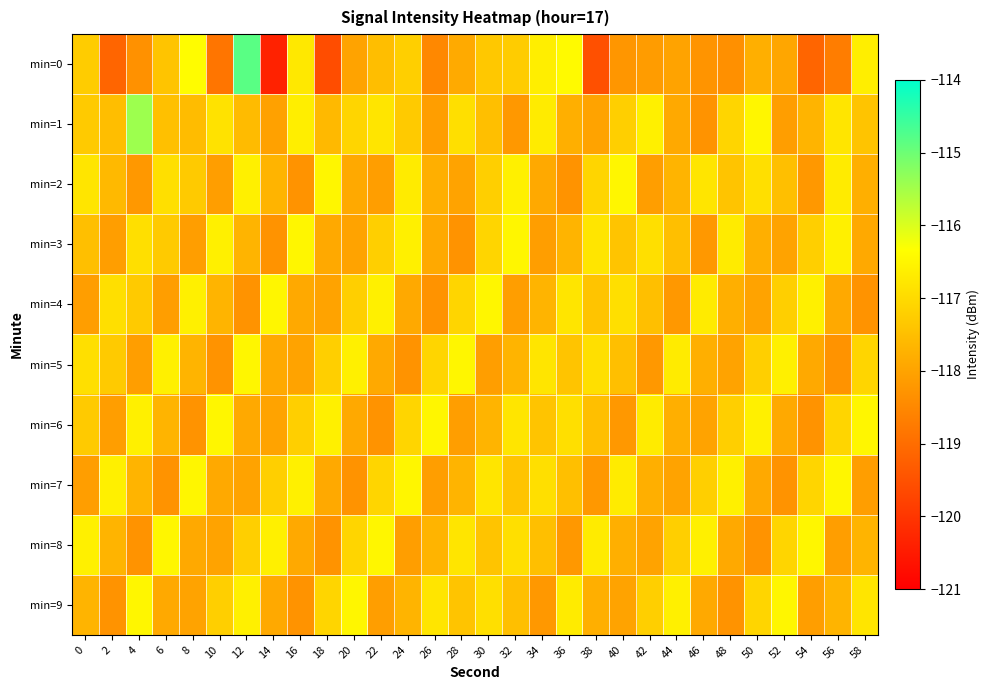

Reading right to left, list all the values displayed in this chart.

min=0: 58=-116.6	56=-118.7	54=-119.2	52=-118.0	50=-117.8	48=-118.4	46=-118.3	44=-118.0	42=-118.1	40=-118.2	38=-119.5	36=-116.4	34=-116.6	32=-117.3	30=-117.3	28=-117.9	26=-118.5	24=-117.2	22=-117.5	20=-118.0	18=-119.6	16=-116.7	14=-120.4	12=-114.8	10=-118.8	8=-116.4	6=-117.4	4=-118.3	2=-119.1	0=-117.3
min=1: 58=-117.4	56=-116.8	54=-117.7	52=-118.1	50=-116.5	48=-117.1	46=-118.3	44=-117.9	42=-116.6	40=-117.2	38=-118.0	36=-117.8	34=-116.7	32=-118.2	30=-117.5	28=-116.9	26=-118.1	24=-117.3	22=-116.8	20=-117.1	18=-117.6	16=-116.6	14=-118.0	12=-117.6	10=-116.9	8=-117.5	6=-117.5	4=-115.4	2=-117.5	0=-117.3
min=2: 58=-117.8	56=-116.7	54=-118.2	52=-117.5	50=-116.9	48=-117.4	46=-116.8	44=-117.7	42=-118.1	40=-116.5	38=-117.1	36=-118.3	34=-117.9	32=-116.6	30=-117.2	28=-118.0	26=-117.8	24=-116.7	22=-118.1	20=-117.9	18=-116.5	16=-118.3	14=-117.7	12=-116.6	10=-118.1	8=-117.3	6=-116.9	4=-118.2	2=-117.6	0=-116.8
min=3: 58=-117.9	56=-116.6	54=-117.2	52=-118.0	50=-117.8	48=-116.7	46=-118.2	44=-117.5	42=-116.9	40=-117.4	38=-116.8	36=-117.7	34=-118.1	32=-116.5	30=-117.1	28=-118.3	26=-117.9	24=-116.6	22=-117.2	20=-118.0	18=-117.9	16=-116.5	14=-118.3	12=-117.7	10=-116.6	8=-118.1	6=-117.3	4=-116.9	2=-118.1	0=-117.5
min=4: 58=-118.3	56=-117.9	54=-116.6	52=-117.2	50=-118.0	48=-117.8	46=-116.7	44=-118.2	42=-117.5	40=-116.9	38=-117.4	36=-116.8	34=-117.7	32=-118.1	30=-116.5	28=-117.1	26=-118.3	24=-117.9	22=-116.6	20=-117.2	18=-118.0	16=-117.9	14=-116.5	12=-118.3	10=-117.7	8=-116.6	6=-118.1	4=-117.3	2=-116.9	0=-118.1
min=5: 58=-117.1	56=-118.3	54=-117.9	52=-116.6	50=-117.2	48=-118.0	46=-117.8	44=-116.7	42=-118.2	40=-117.5	38=-116.9	36=-117.4	34=-116.8	32=-117.7	30=-118.1	28=-116.5	26=-117.1	24=-118.3	22=-117.9	20=-116.6	18=-117.2	16=-118.0	14=-117.9	12=-116.5	10=-118.3	8=-117.7	6=-116.6	4=-118.1	2=-117.3	0=-116.9
min=6: 58=-116.5	56=-117.1	54=-118.3	52=-117.9	50=-116.6	48=-117.2	46=-118.0	44=-117.8	42=-116.7	40=-118.2	38=-117.5	36=-116.9	34=-117.4	32=-116.8	30=-117.7	28=-118.1	26=-116.5	24=-117.1	22=-118.3	20=-117.9	18=-116.6	16=-117.2	14=-118.0	12=-117.9	10=-116.5	8=-118.3	6=-117.7	4=-116.6	2=-118.1	0=-117.3
min=7: 58=-118.1	56=-116.5	54=-117.1	52=-118.3	50=-117.9	48=-116.6	46=-117.2	44=-118.0	42=-117.8	40=-116.7	38=-118.2	36=-117.5	34=-116.9	32=-117.4	30=-116.8	28=-117.7	26=-118.1	24=-116.5	22=-117.1	20=-118.3	18=-117.9	16=-116.6	14=-117.2	12=-118.0	10=-117.9	8=-116.5	6=-118.3	4=-117.7	2=-116.6	0=-118.1
min=8: 58=-117.7	56=-118.1	54=-116.5	52=-117.1	50=-118.3	48=-117.9	46=-116.6	44=-117.2	42=-118.0	40=-117.8	38=-116.7	36=-118.2	34=-117.5	32=-116.9	30=-117.4	28=-116.8	26=-117.7	24=-118.1	22=-116.5	20=-117.1	18=-118.3	16=-117.9	14=-116.6	12=-117.2	10=-118.0	8=-117.9	6=-116.5	4=-118.3	2=-117.7	0=-116.6
min=9: 58=-116.8	56=-117.7	54=-118.1	52=-116.5	50=-117.1	48=-118.3	46=-117.9	44=-116.6	42=-117.2	40=-118.0	38=-117.8	36=-116.7	34=-118.2	32=-117.5	30=-116.9	28=-117.4	26=-116.8	24=-117.7	22=-118.1	20=-116.5	18=-117.1	16=-118.3	14=-117.9	12=-116.6	10=-117.2	8=-118.0	6=-117.9	4=-116.5	2=-118.3	0=-117.7